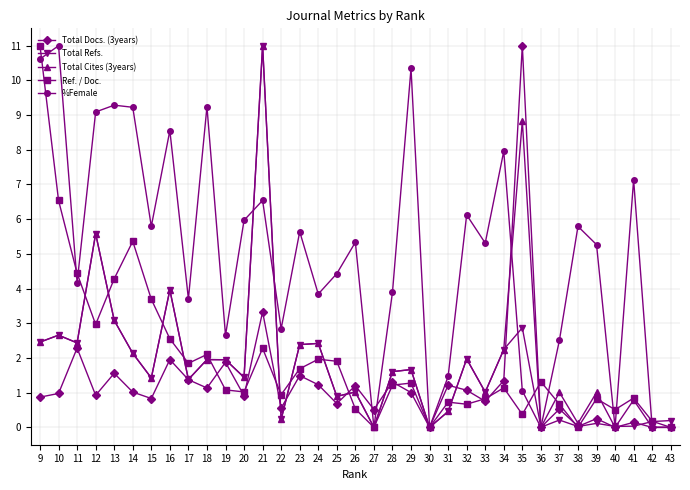

What is the sum of the Total Cites (3years) values at 25 and 15?

2.3